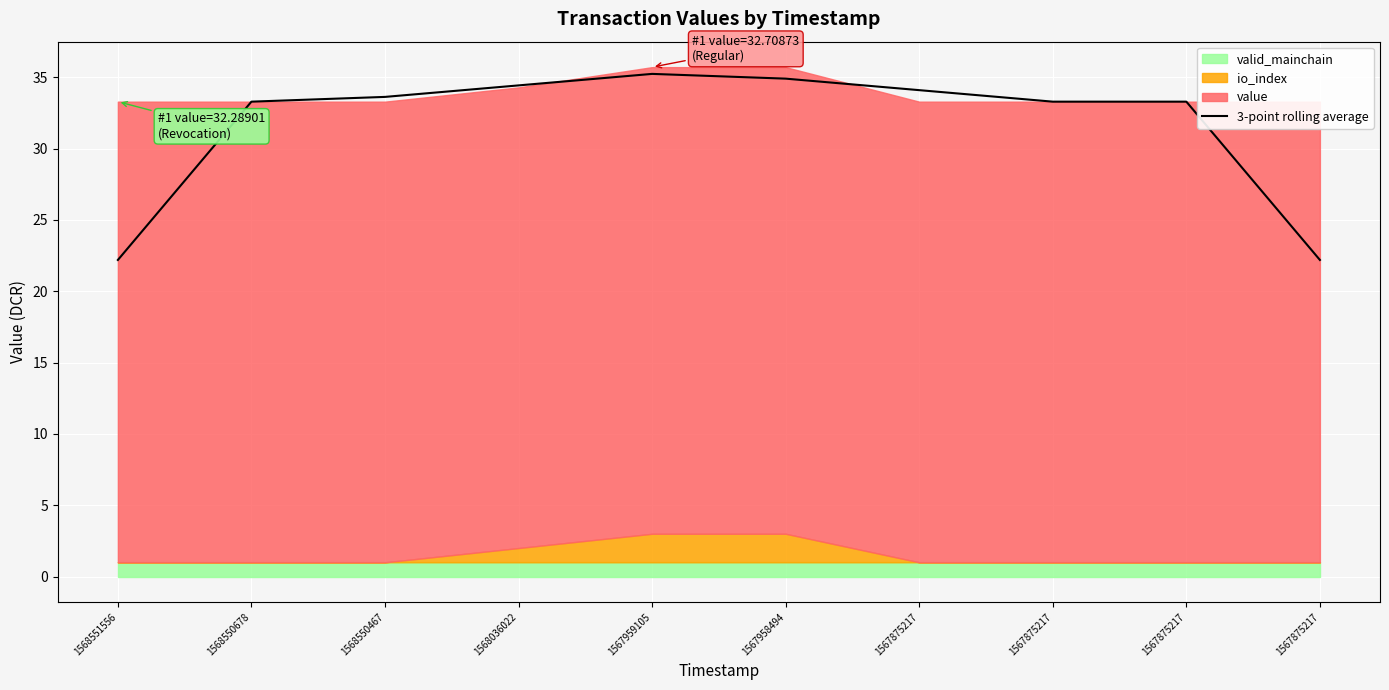

What is the maximum value shown in the chart?

35.2